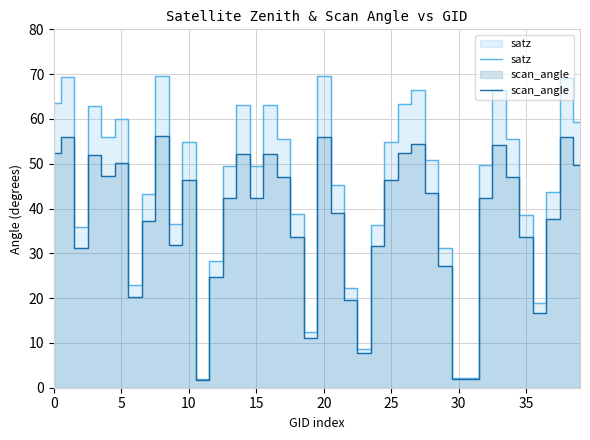

List the series in order of their peak value, lowest first.

scan_angle, satz